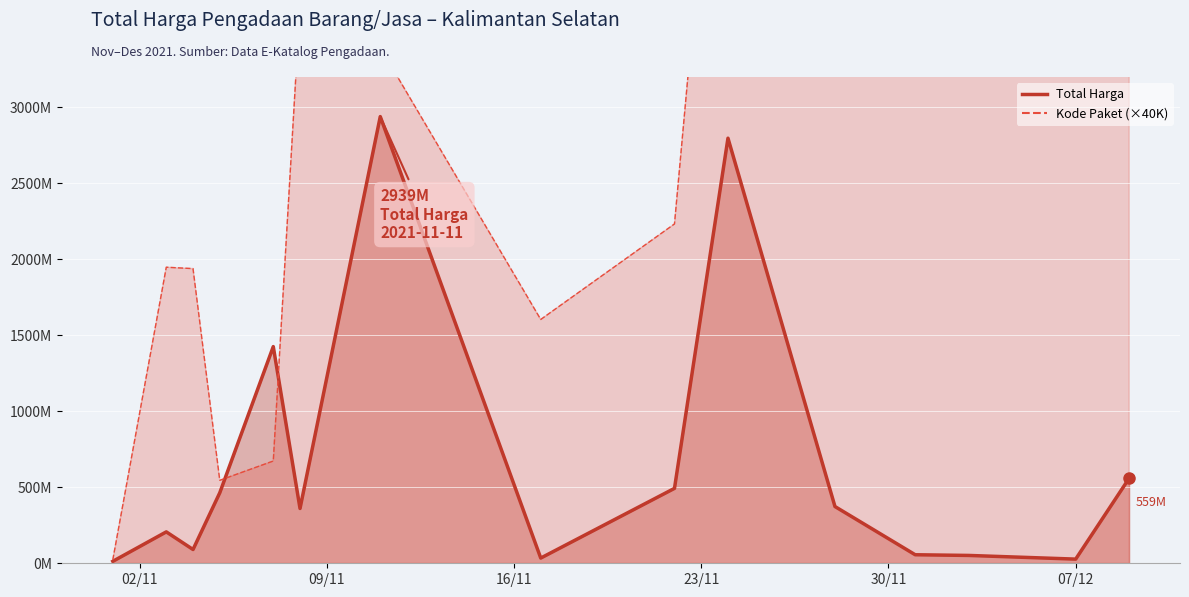

What is the label of the 2nd point from the right?

07/12